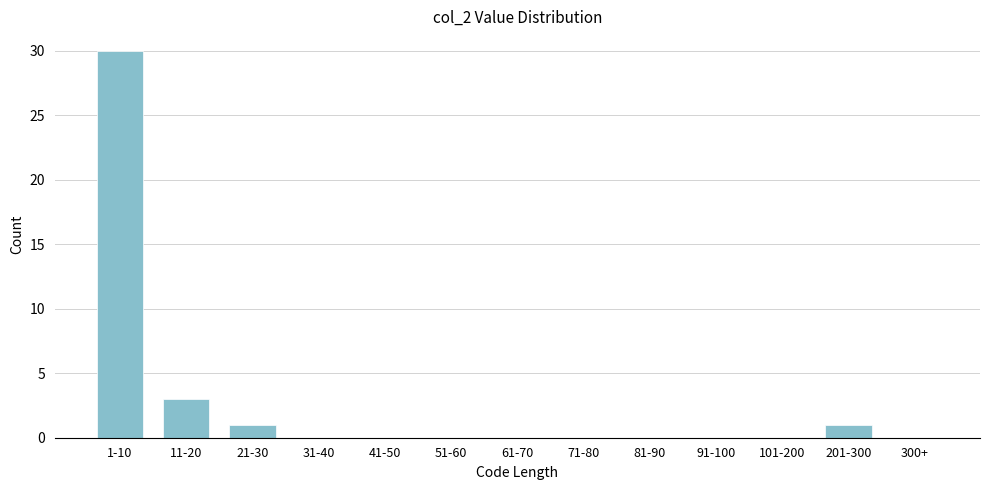

Reading right to left, transcribe all the data shown in this chart.

300+=0	201-300=1	101-200=0	91-100=0	81-90=0	71-80=0	61-70=0	51-60=0	41-50=0	31-40=0	21-30=1	11-20=3	1-10=30